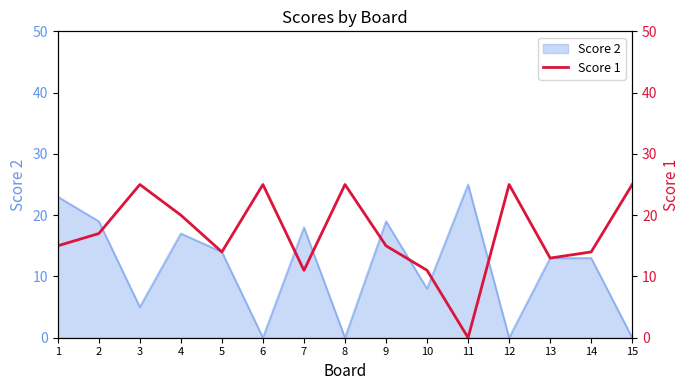

List the labels in order of value, largest first.

3, 6, 8, 12, 15, 4, 2, 1, 9, 5, 14, 13, 7, 10, 11